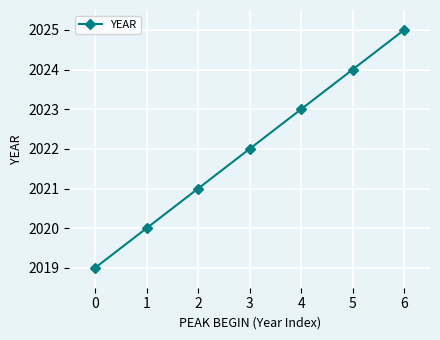

What is the value of the 1st point from the left?

2019